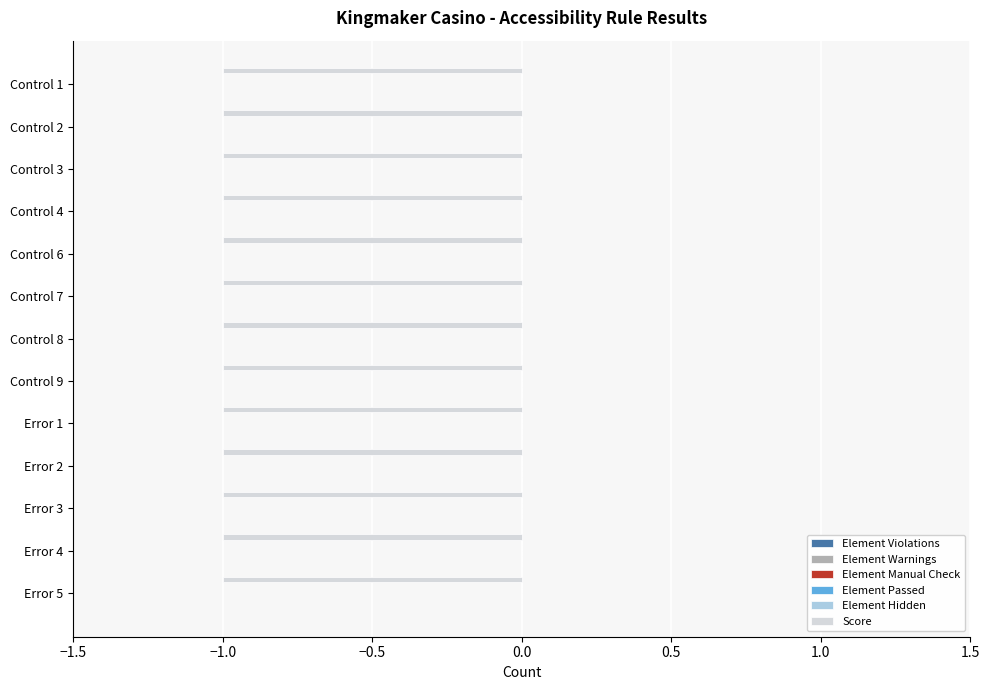

Which category has the highest value across all series?

Error 5